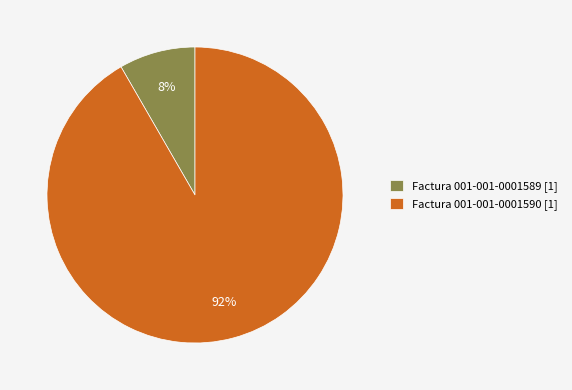

To the nearest percent, what percentage of the pie is Factura 001-001-0001589?

8%